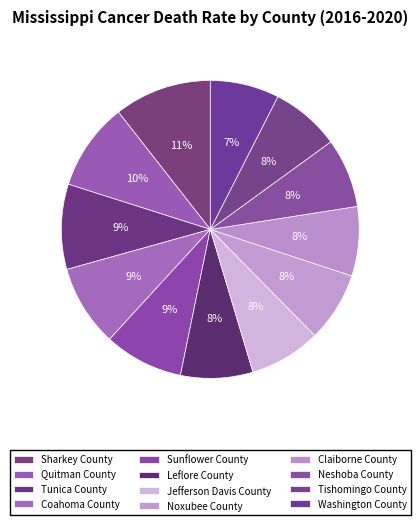

How many slices are in this pie chart?

12